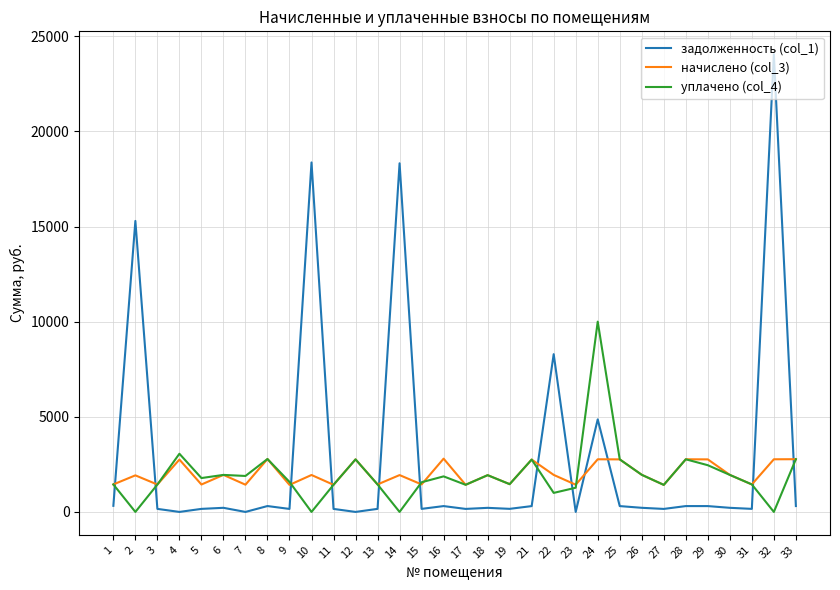

Which series has the largest range (max minus min)?

задолженность (col_1)